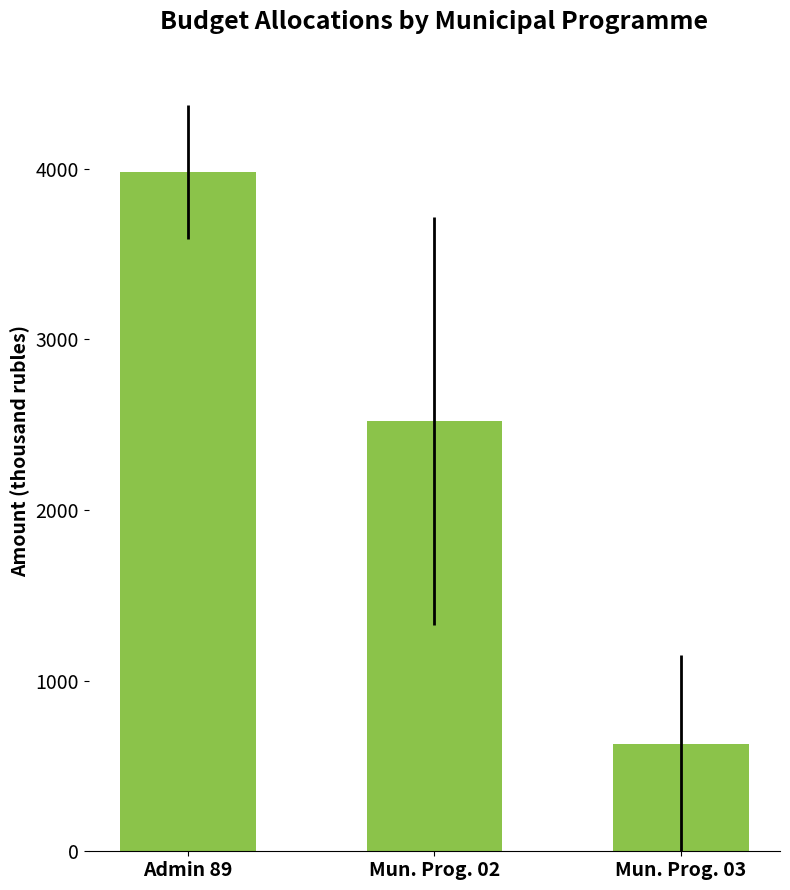

What is the sum of the values at Mun. Prog. 03 and Admin 89?

4607.5